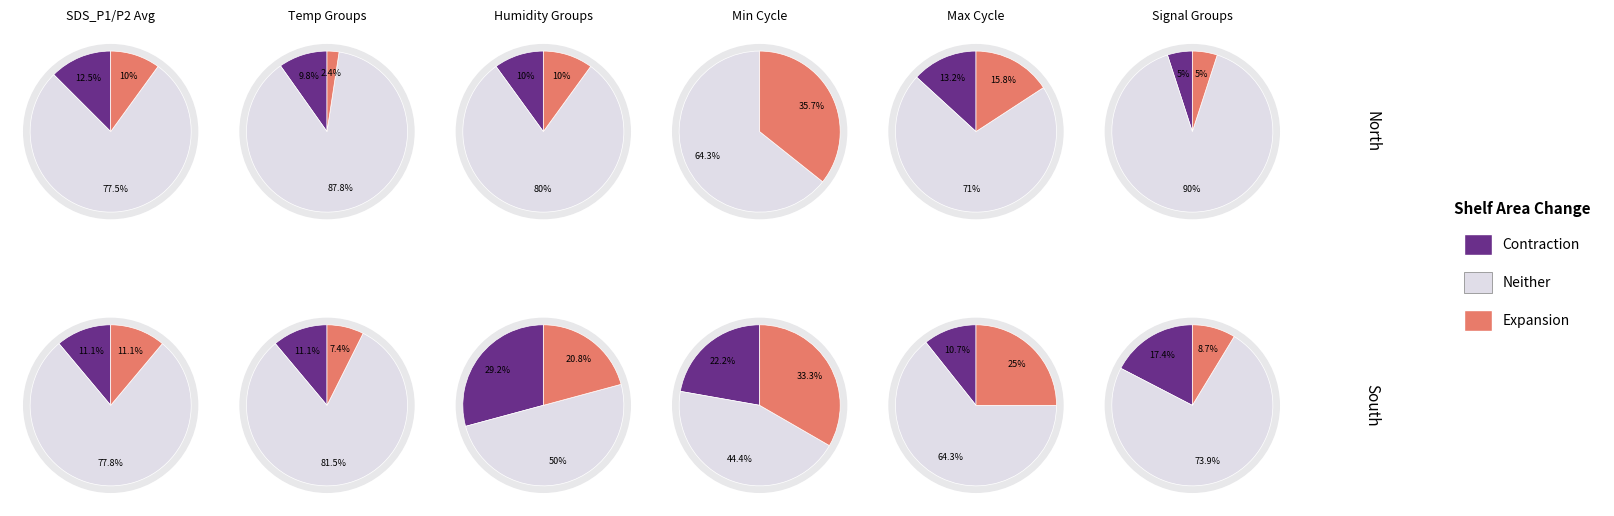

At 5, list the series in order from largest to smallest.

Neither, Contraction, Expansion